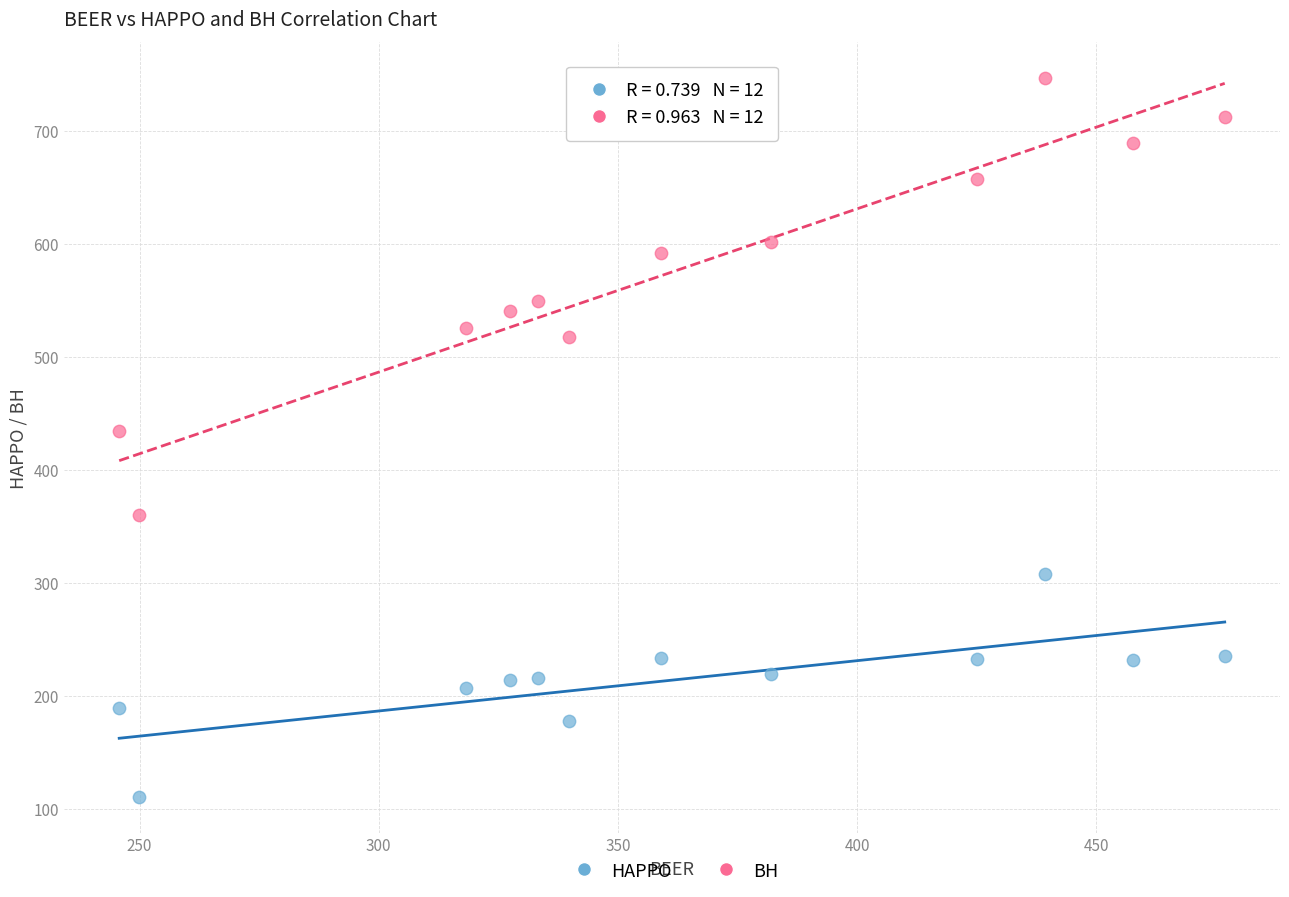

Which series contains the highest Y value?

BH